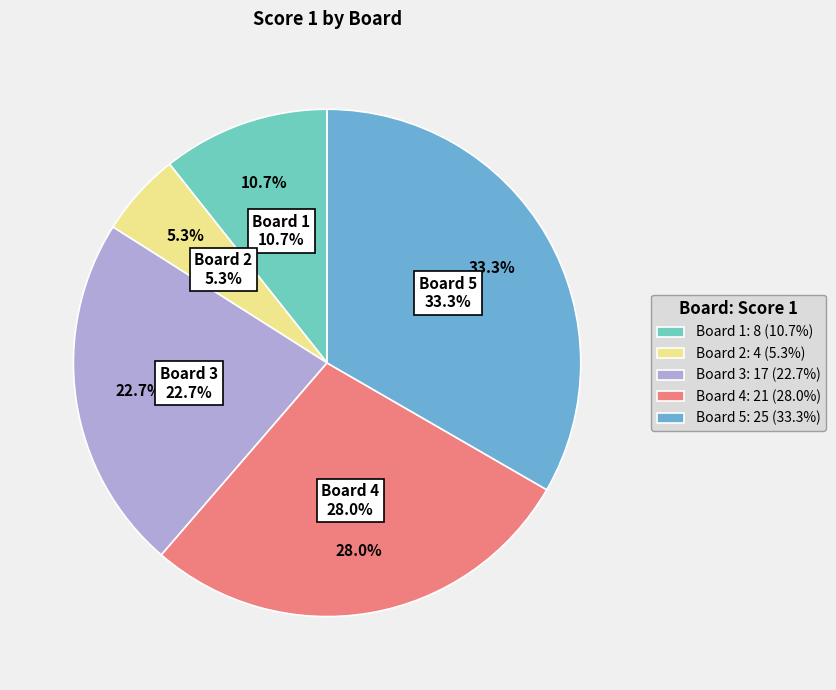

Which slice is the largest?

5